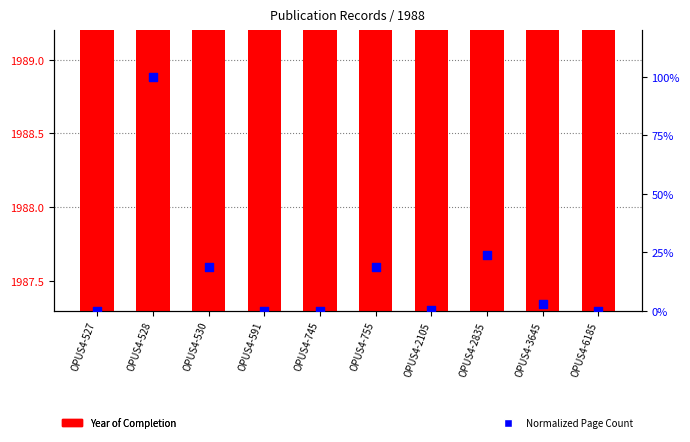

Which series has the widest spread of Y values?

Normalized Page Count